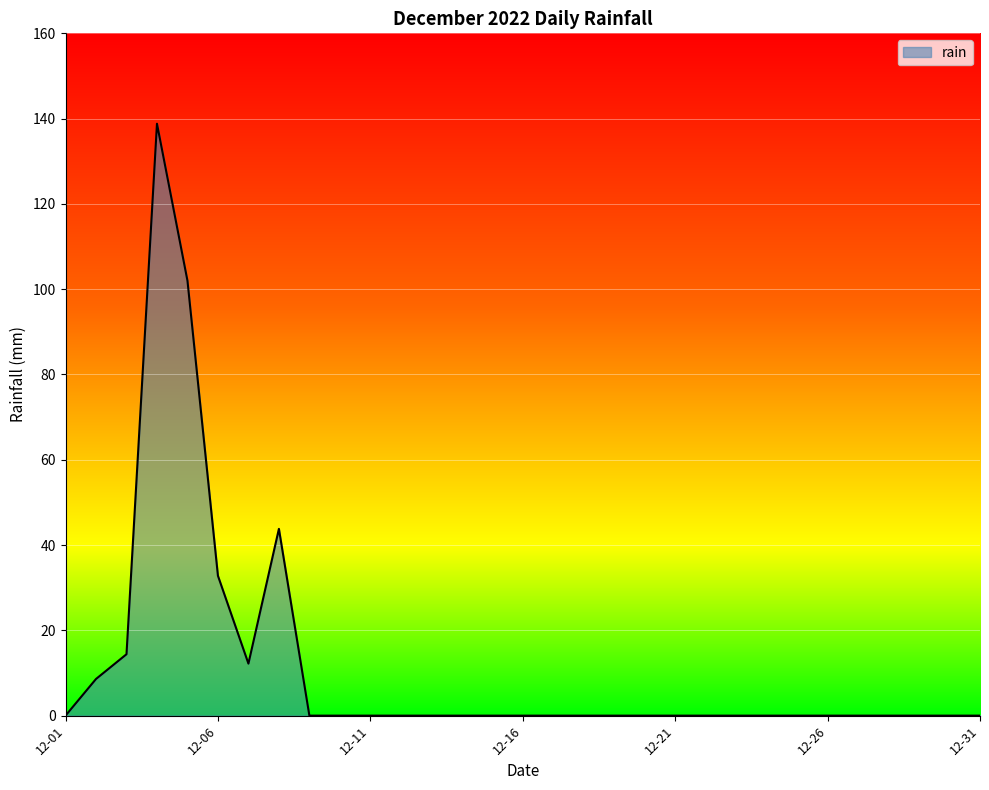

What is the maximum value shown in the chart?

138.8